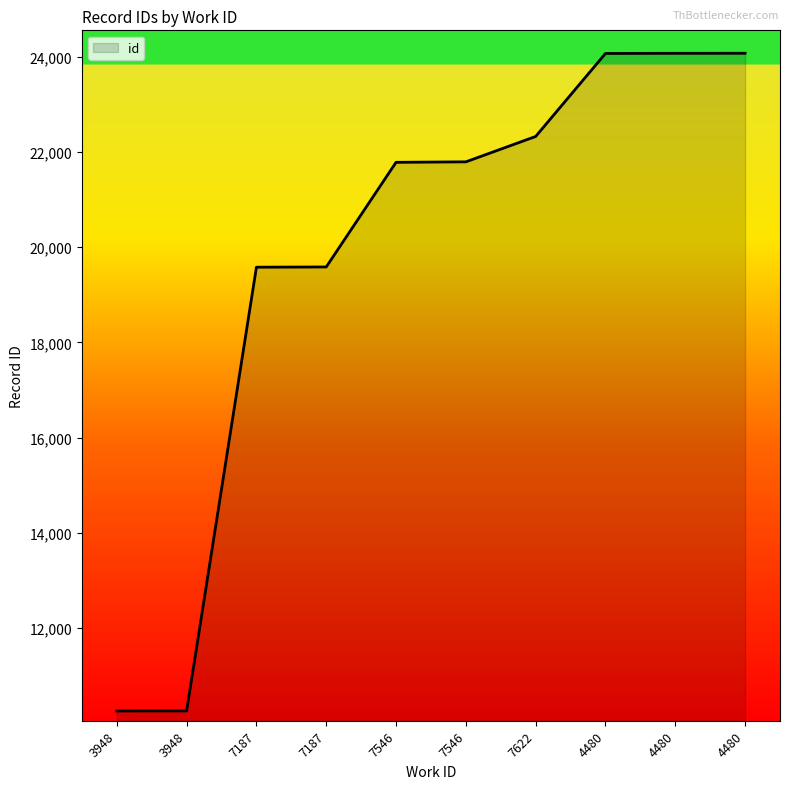

What is the greatest value displayed?

24073